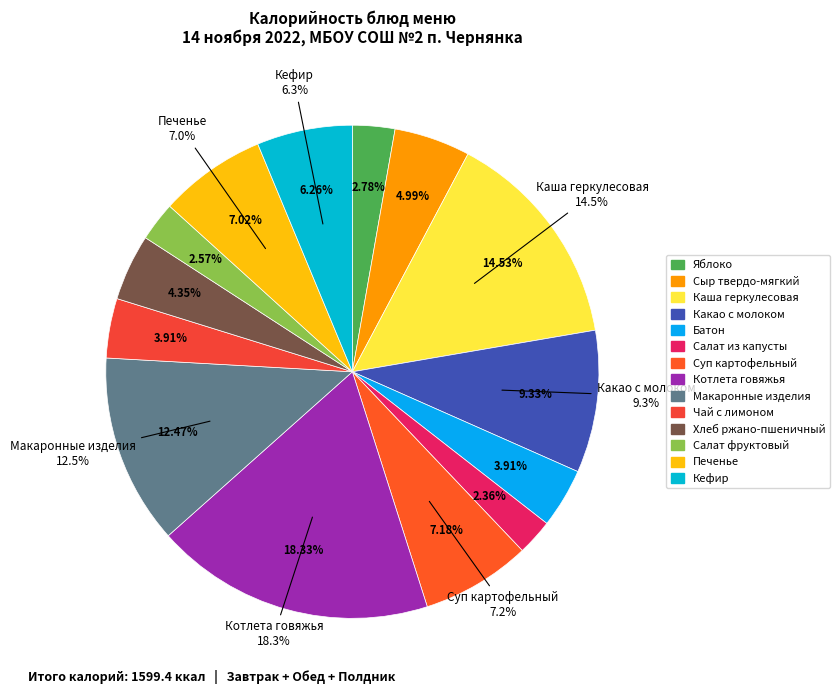

What is the ratio of the value at Печенье to the value at Салат фруктовый?

2.7